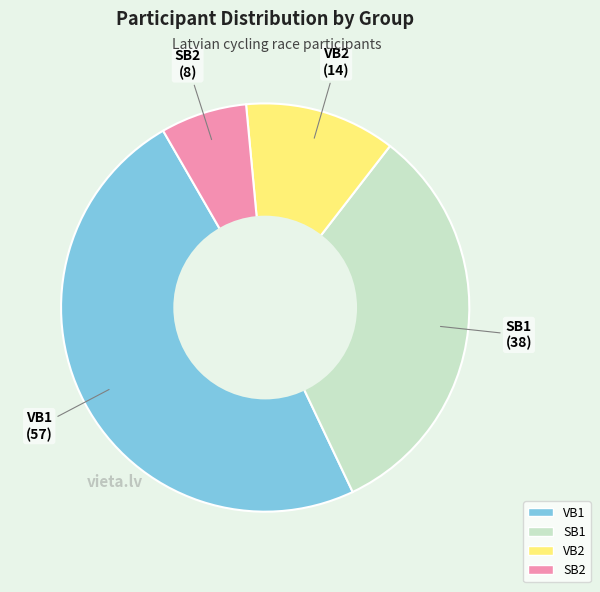

Is VB2 the majority of the pie?

No